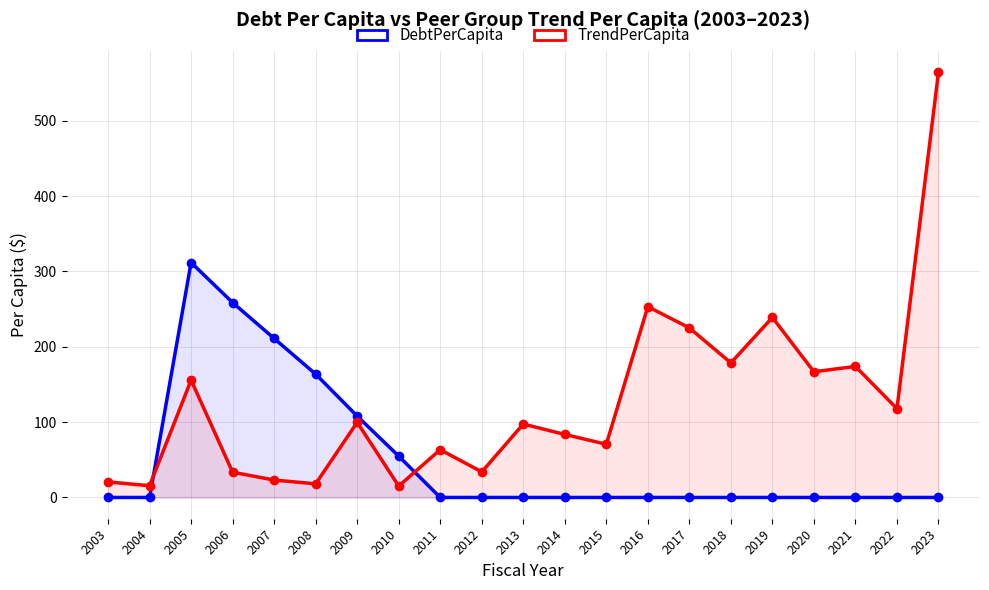

Reading right to left, transcribe all the data shown in this chart.

DebtPerCapita: 0.0	0.0	0.0	0.0	0.0	0.0	0.0	0.0	0.0	0.0	0.0	0.0	0.0	54.9	108.0	163.7	211.0	258.6	311.8	0.0	0.0
TrendPerCapita: 564.3	117.9	173.9	166.8	238.9	178.6	225.0	253.3	70.6	83.6	97.4	33.9	63.4	15.1	99.8	18.1	23.1	33.5	155.8	15.6	20.6